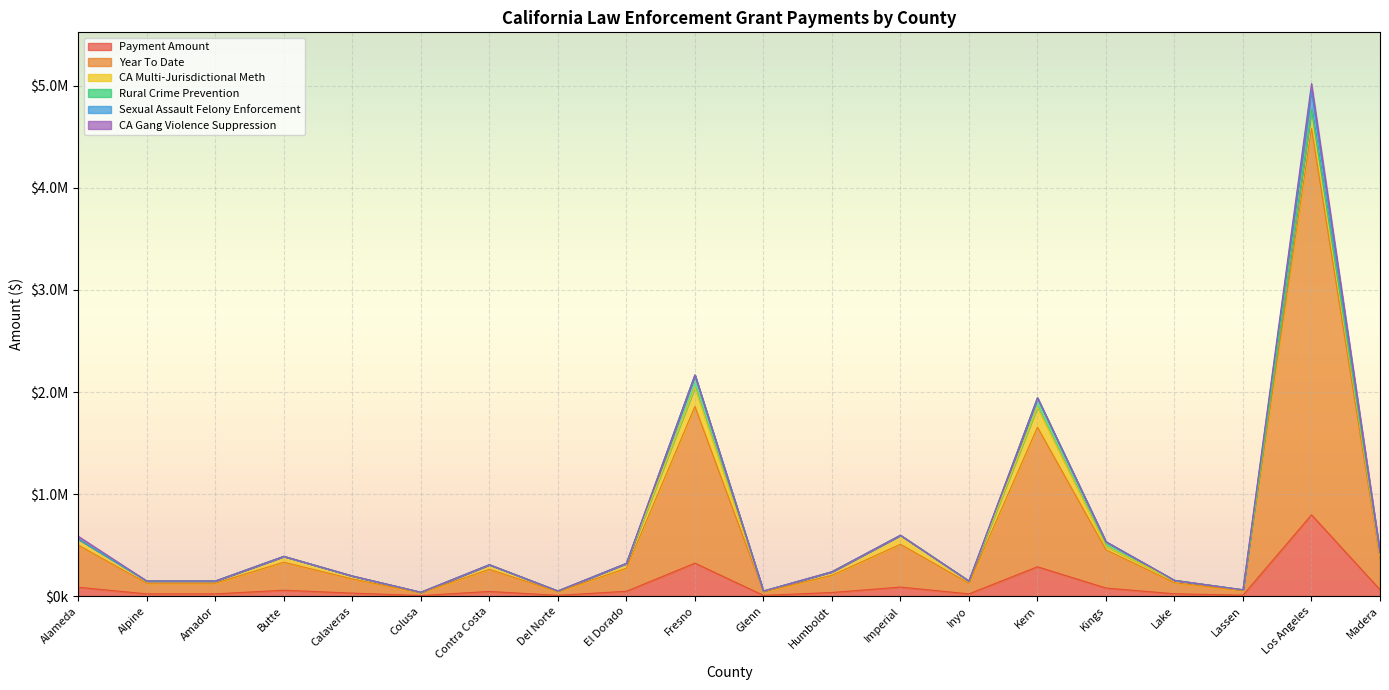

Which series has the largest total across all categories?

Year To Date